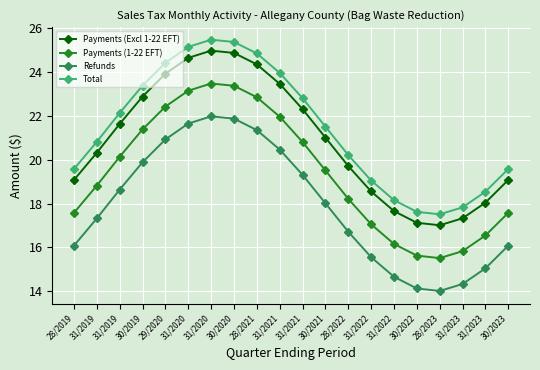

The Payments (1-22 EFT) series shows 16.2 at 31/2022. True or false?

True